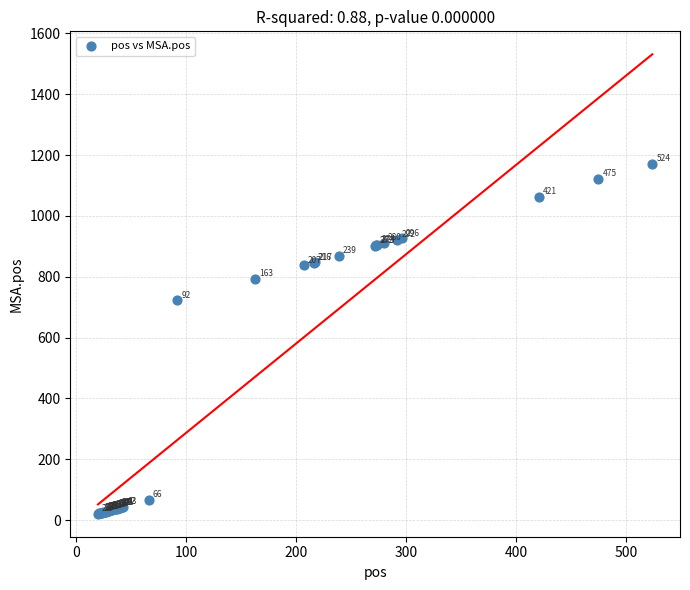

What Y value in the scatter plot is closest to 596?

722